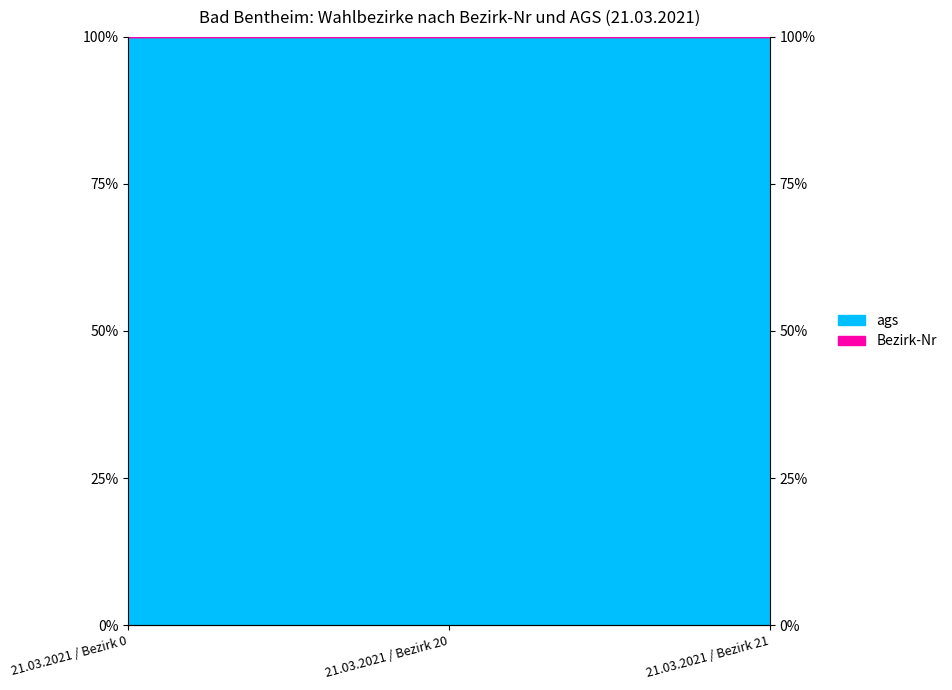

How many lines are shown in the chart?

1